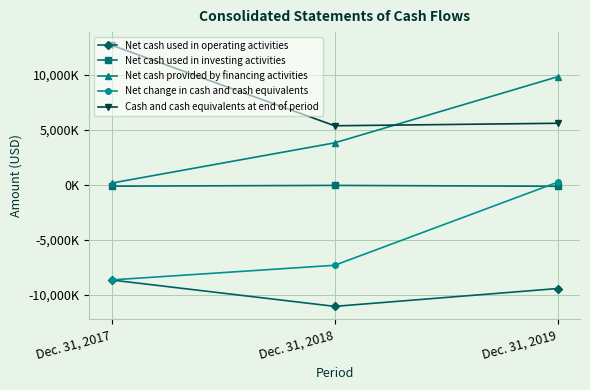

Which category has the lowest value in the Net cash used in investing activities series?

Dec. 31, 2019